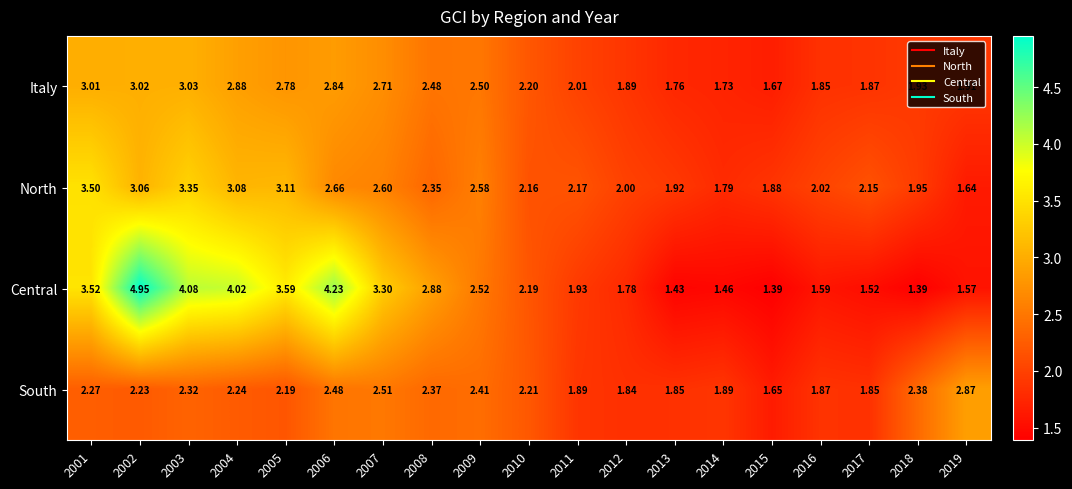

Rank the series at 2004 from lowest to highest value.

South, Italy, North, Central